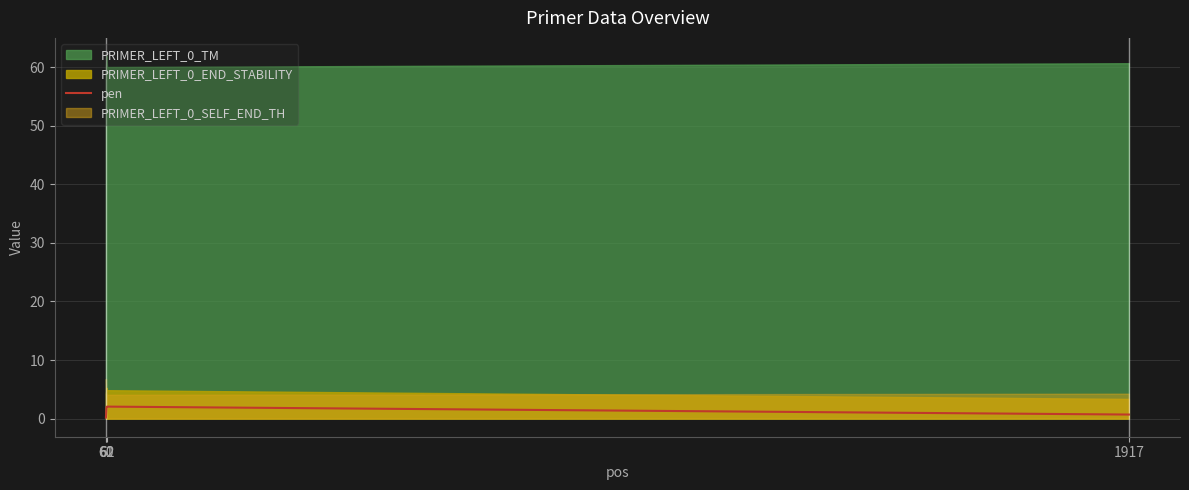

In pen, how many points are higher than both neighbors (excluding endpoints)?

1